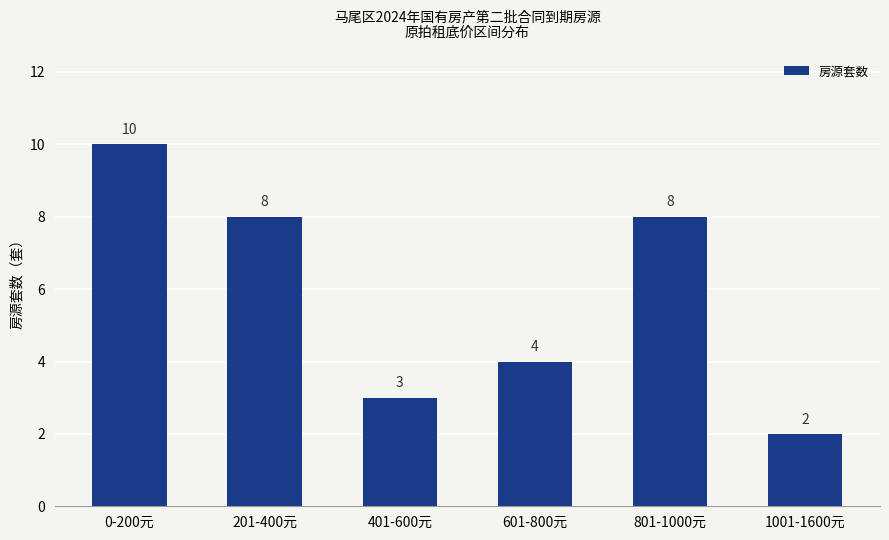

The value at 0-200元 is 10. True or false?

True